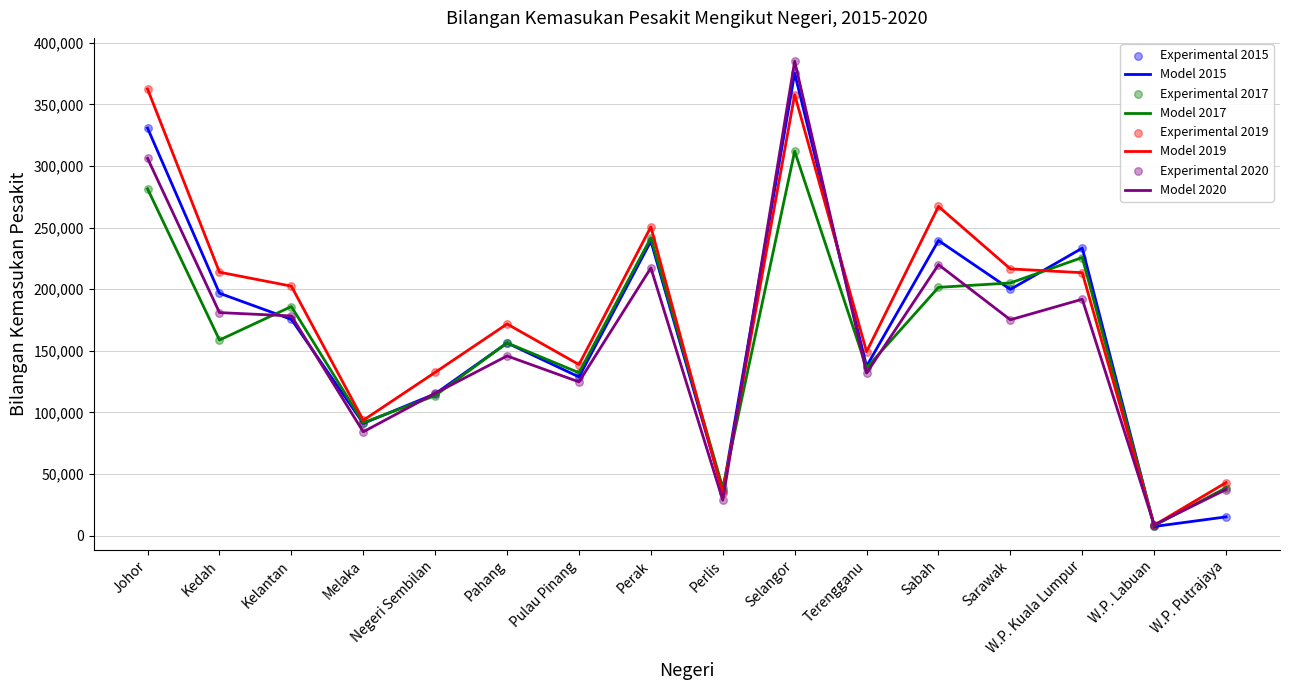

What is the total value across all series at Pahang?

630316